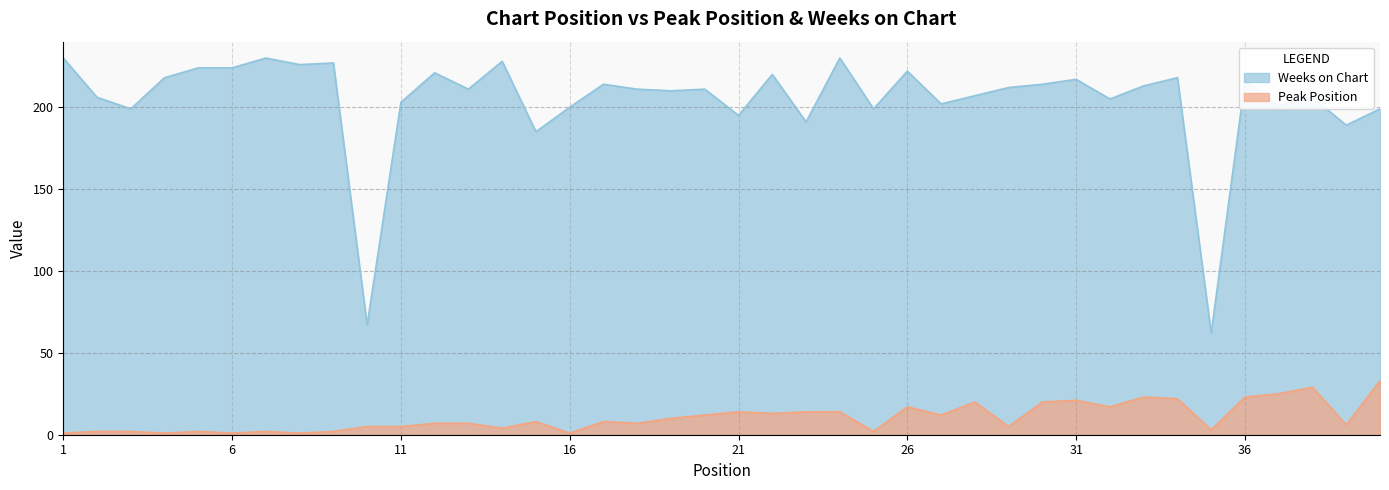

How many lines are shown in the chart?

2